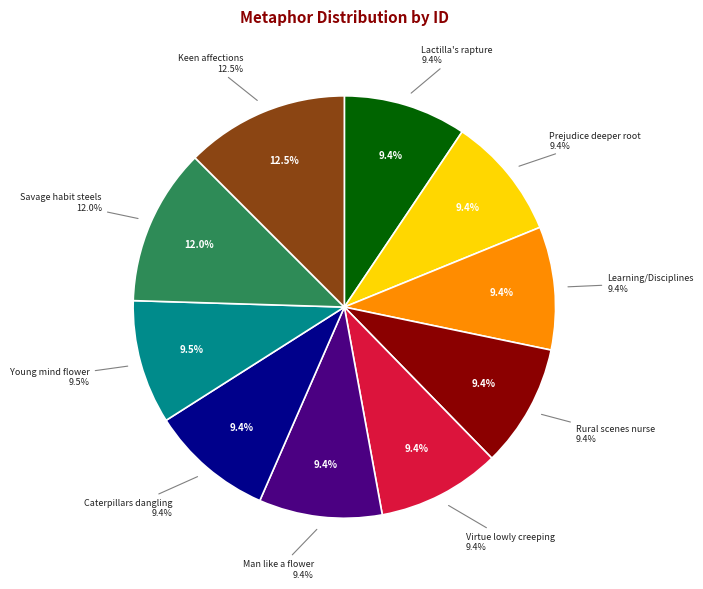

Is it true that Man in society is like a flower is 1% of the pie?

False